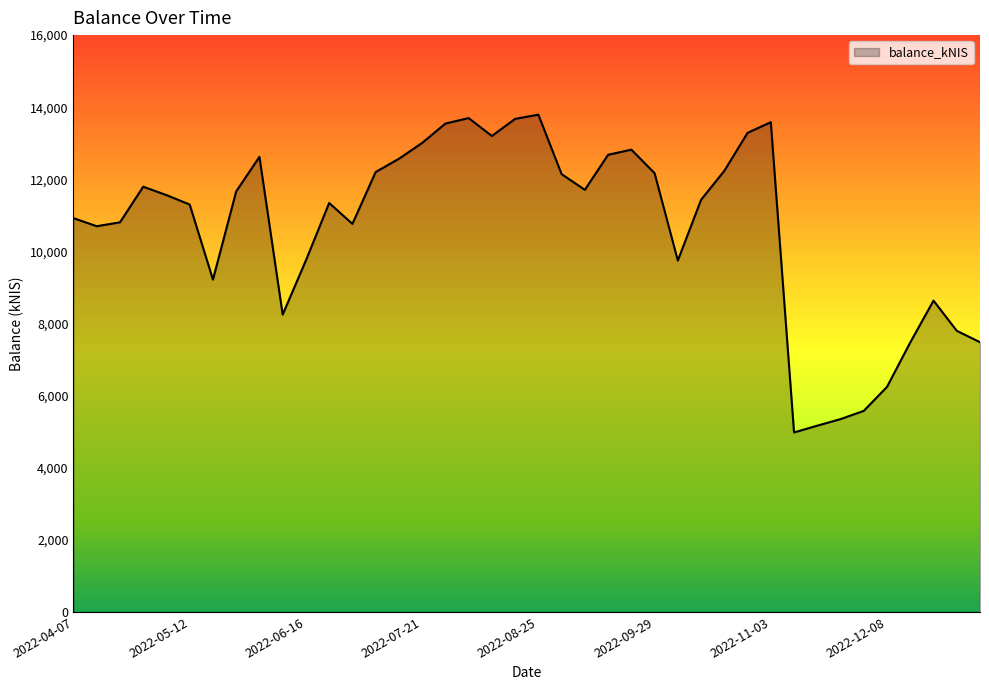

What is the minimum value shown in the chart?

4979.3